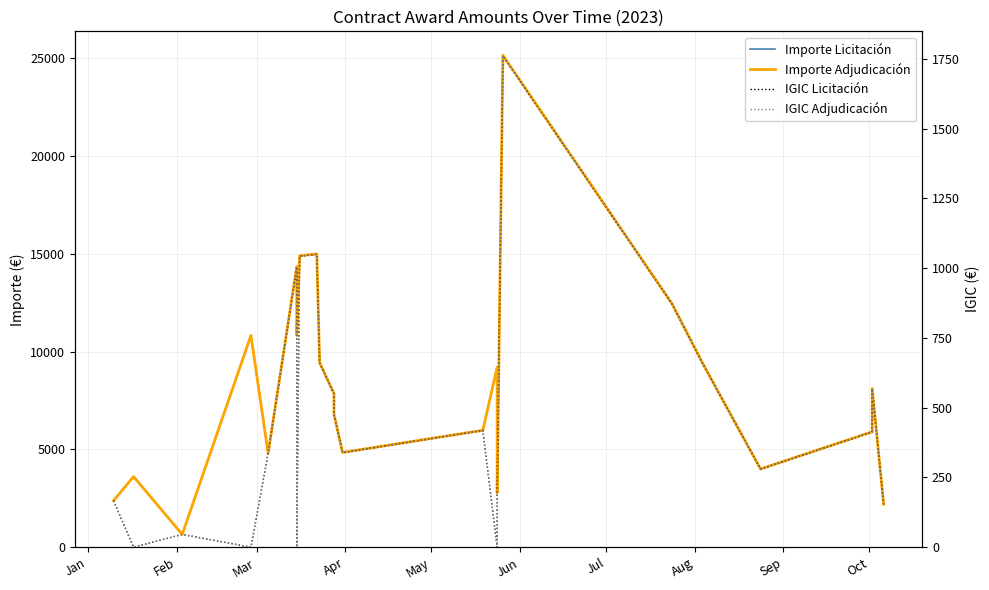

How many interior local peaks does the Importe Adjudicación series have?

7